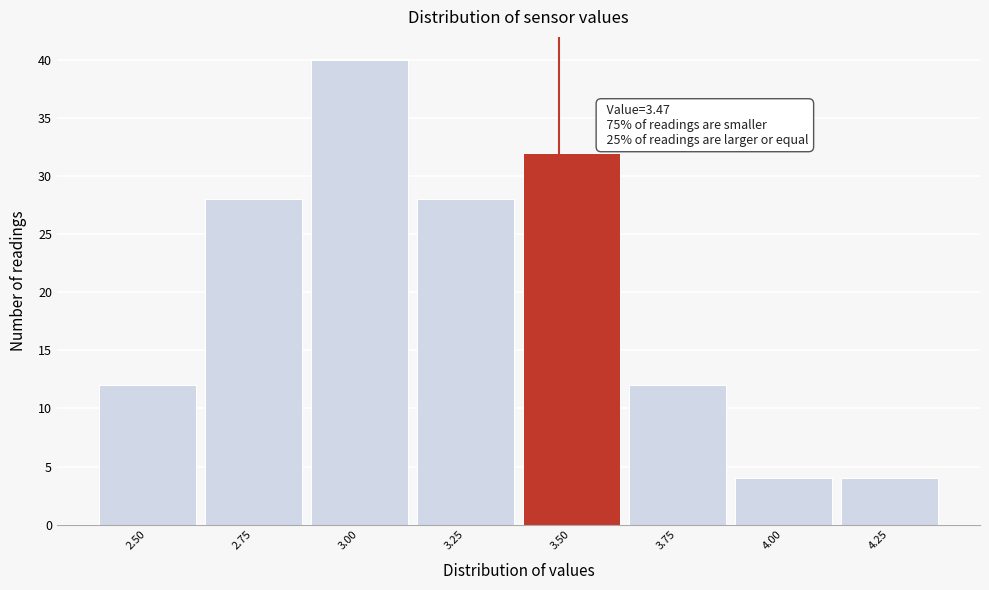

Which range on the x-axis has the tallest bar?

2.875 to 3.125